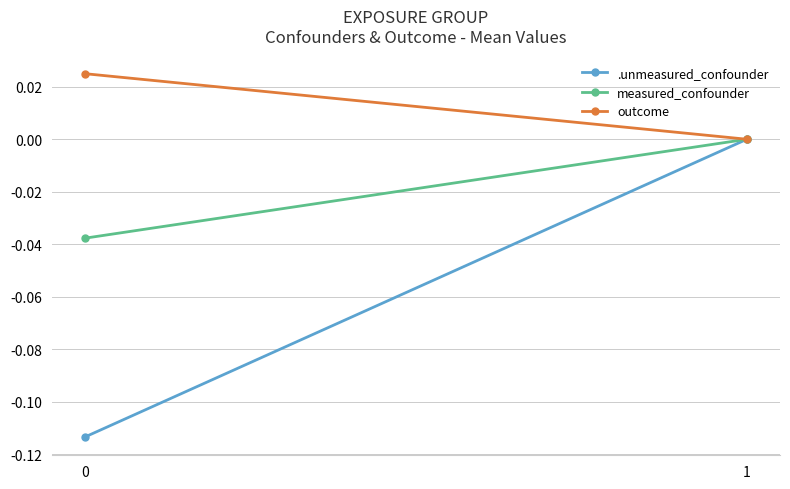

Is the value of measured_confounder at 0 greater than the value of outcome at 1?

No